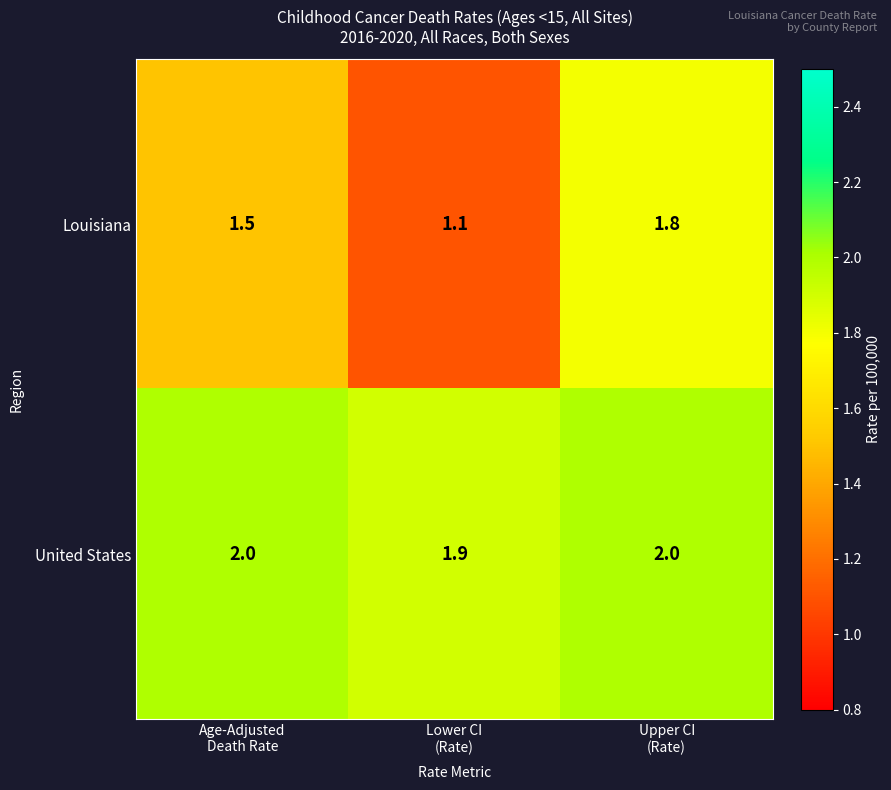

What is the total value across all series at Age-Adjusted
Death Rate?

3.5